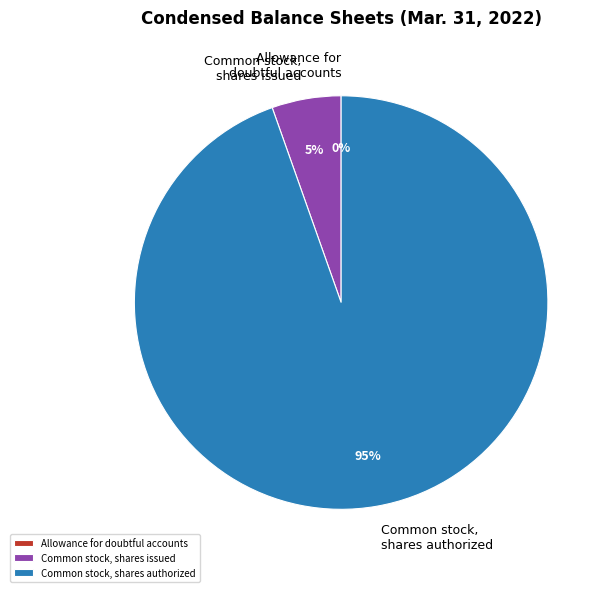

Is Common stock, shares issued the majority of the pie?

No